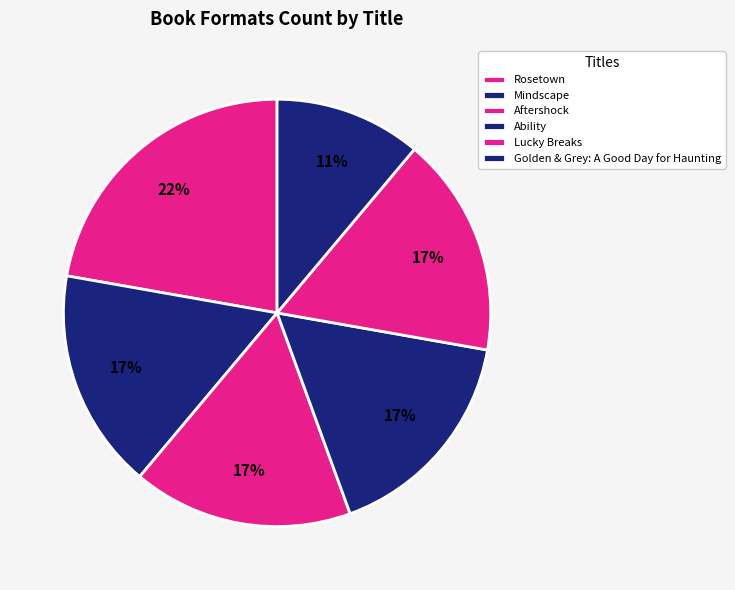

How many segments does this pie chart have?

6